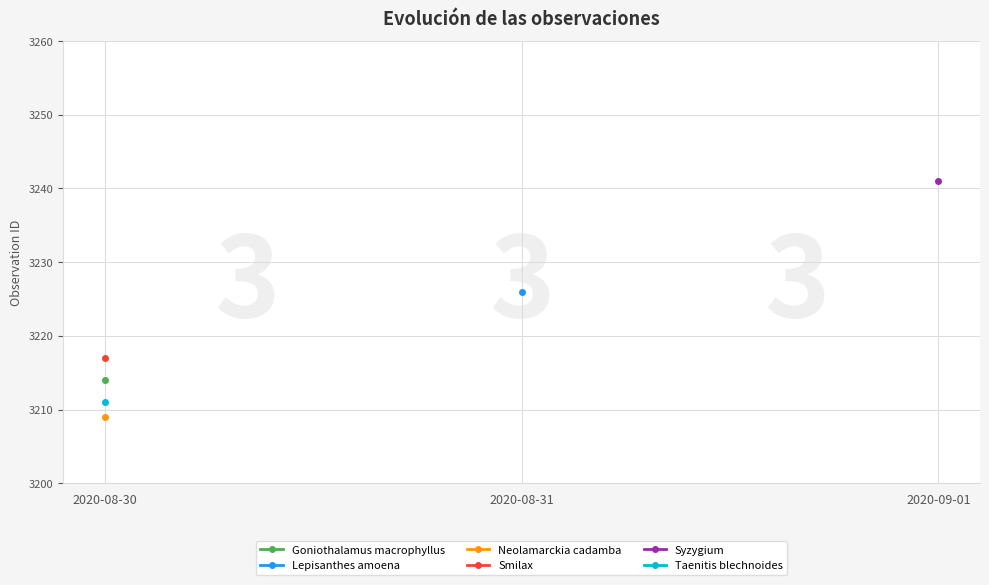

What is the label of the 1st point from the right?

2020-09-01